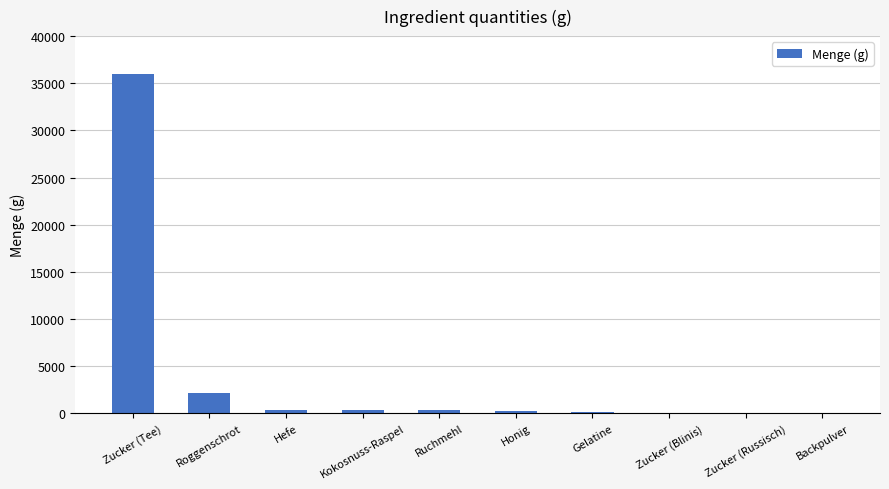

The chart shows a value of 58.0 at Zucker (Blinis). True or false?

True